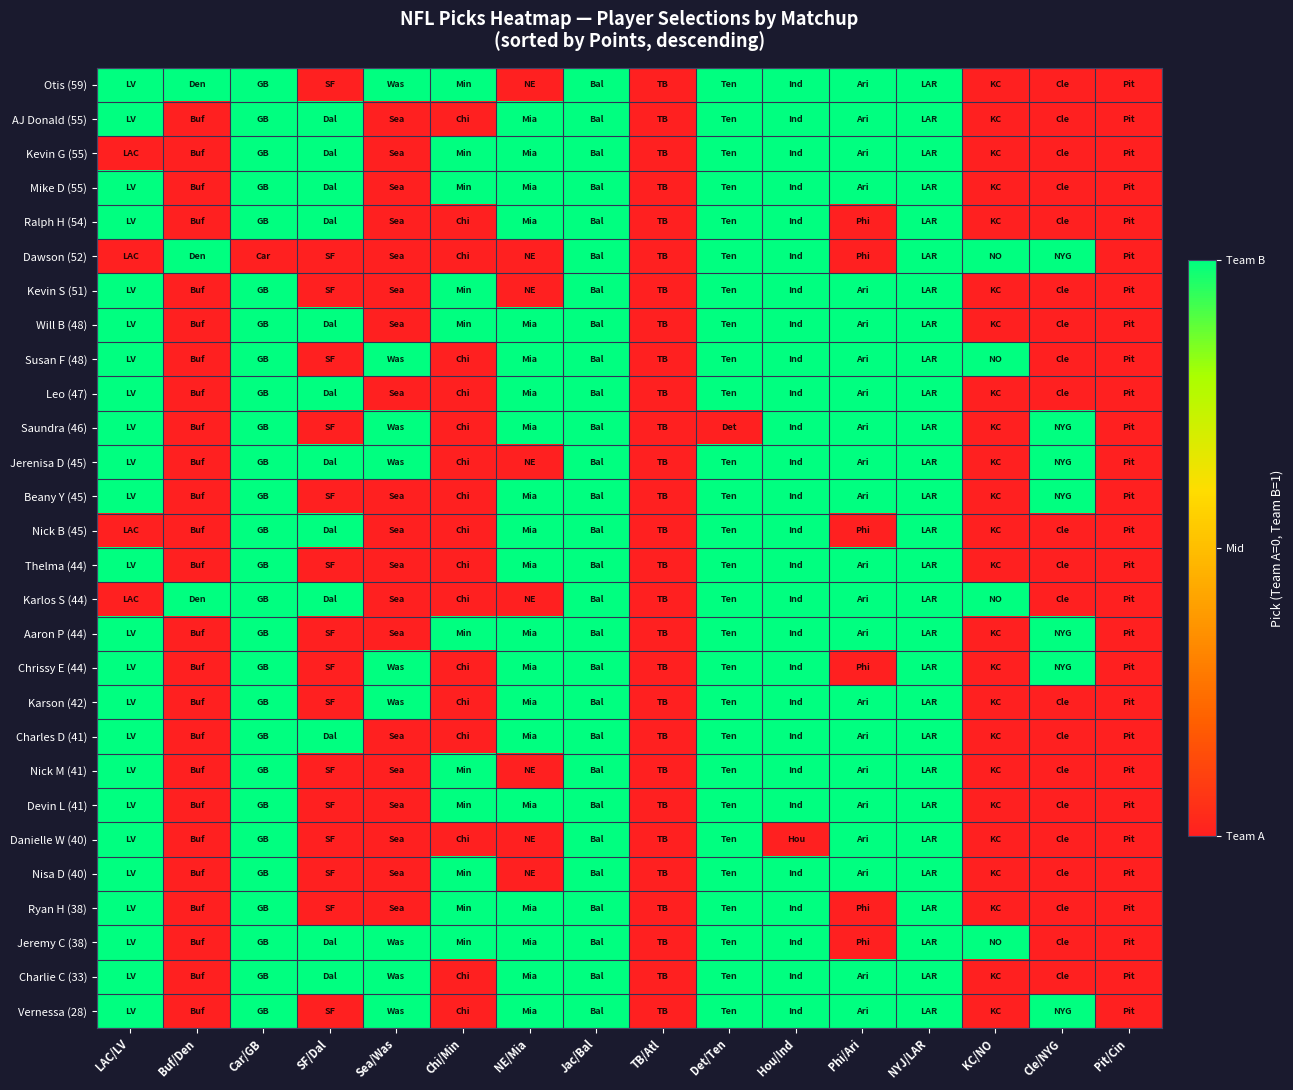

Which category has the lowest value across all series?

SF/Dal